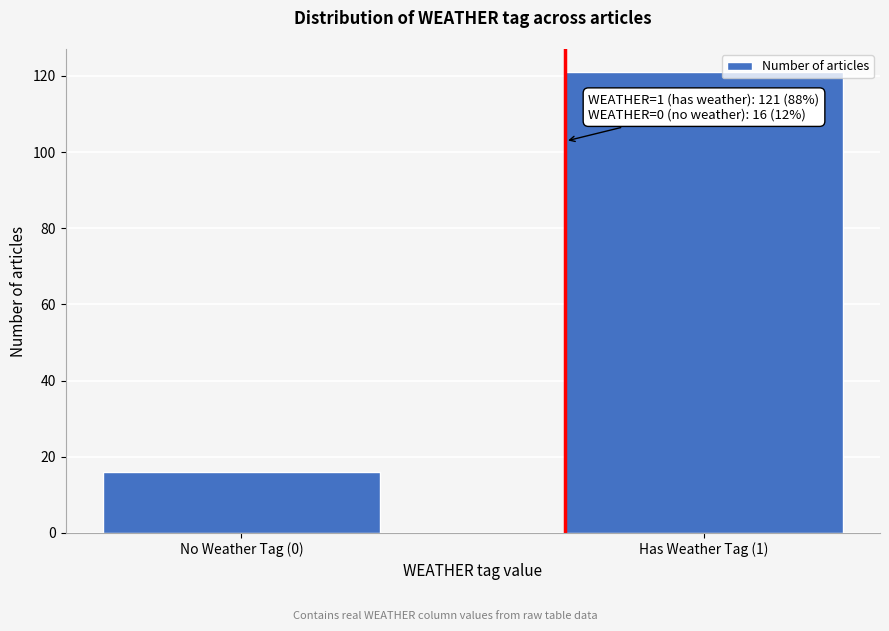

Reading right to left, transcribe all the data shown in this chart.

121	16